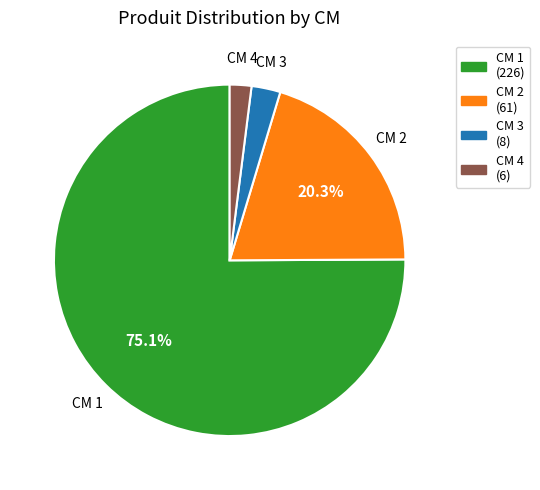

Is there a majority slice in this chart?

Yes